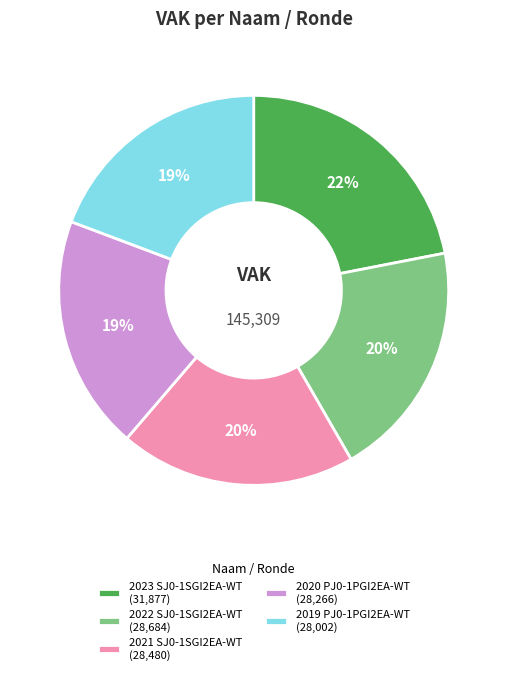

How many slices are in this pie chart?

5